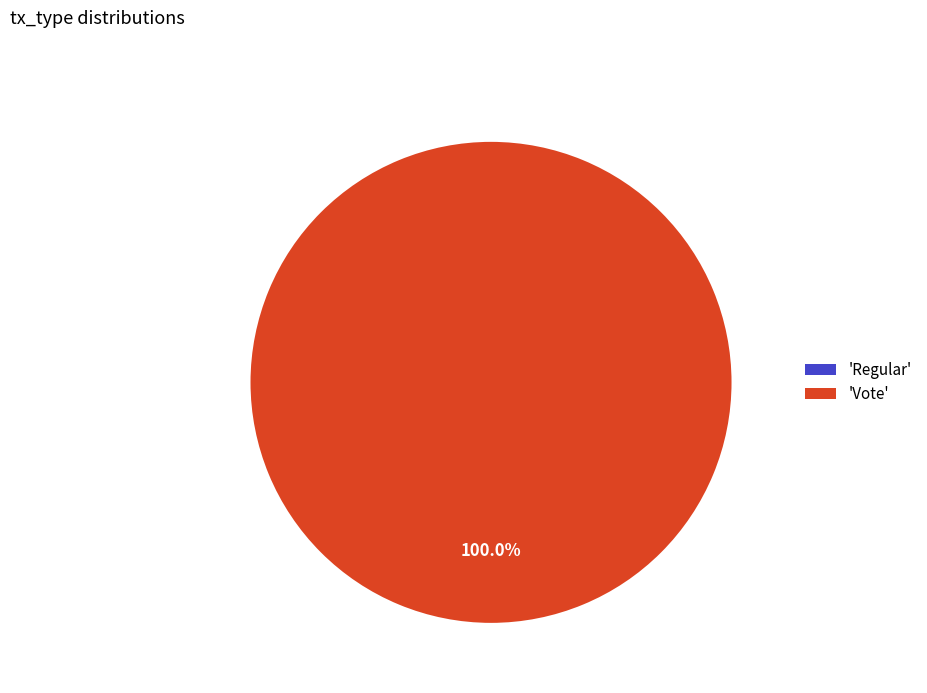

What percentage is the Vote slice, to the nearest percent?

100%